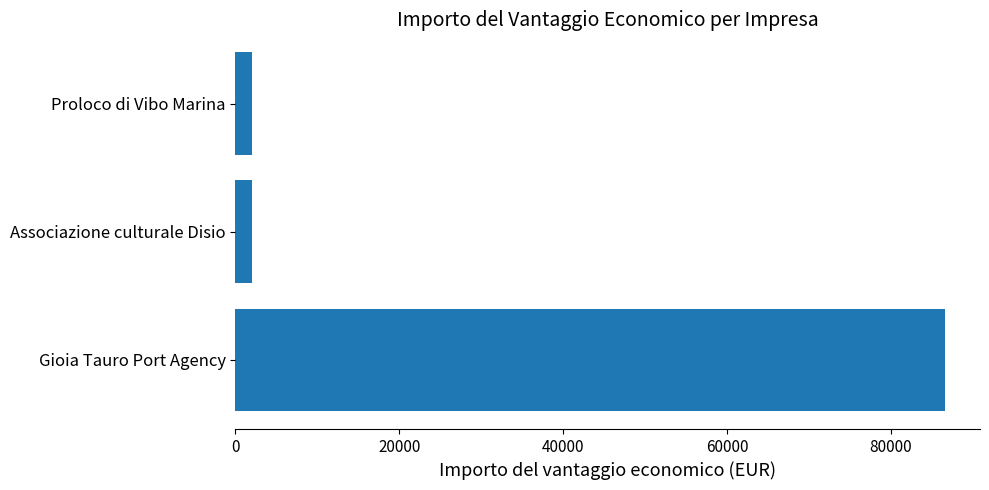

The chart shows a value of 35606.6 at Gioia Tauro Port Agency. True or false?

False